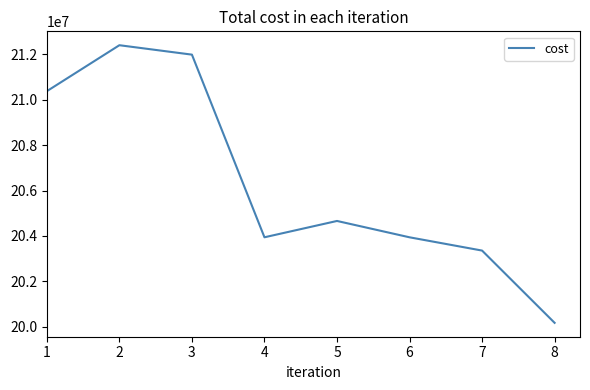

How many distinct data groups are displayed?

1